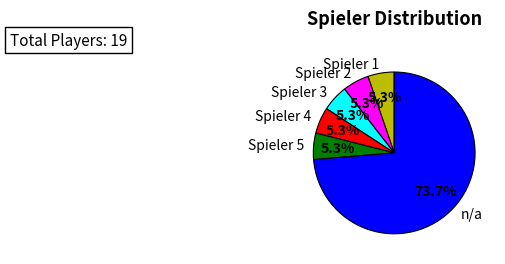

Which category accounts for the majority?

n/a